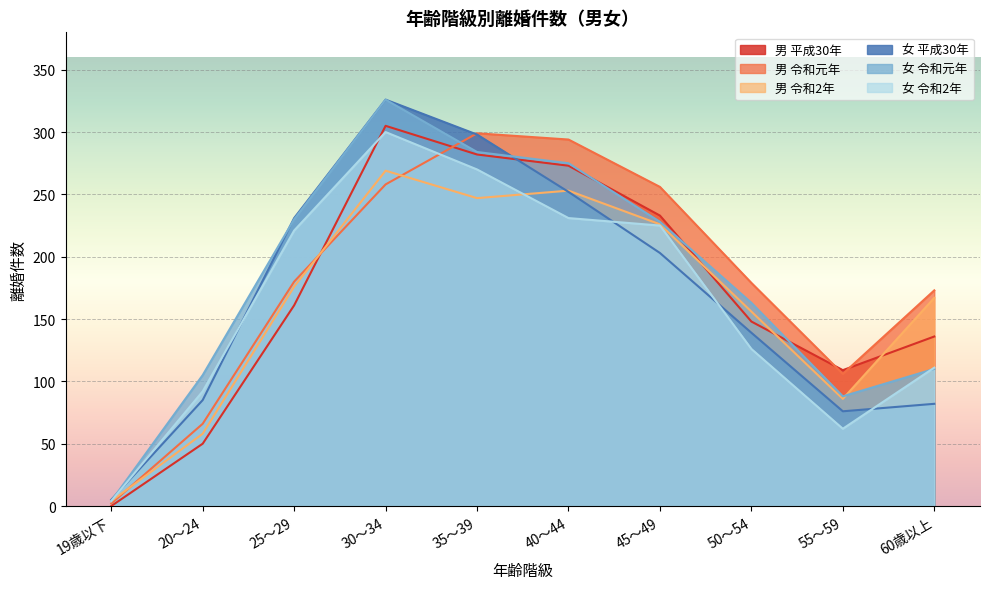

What is the sum of all 女 令和2年 values?

1642